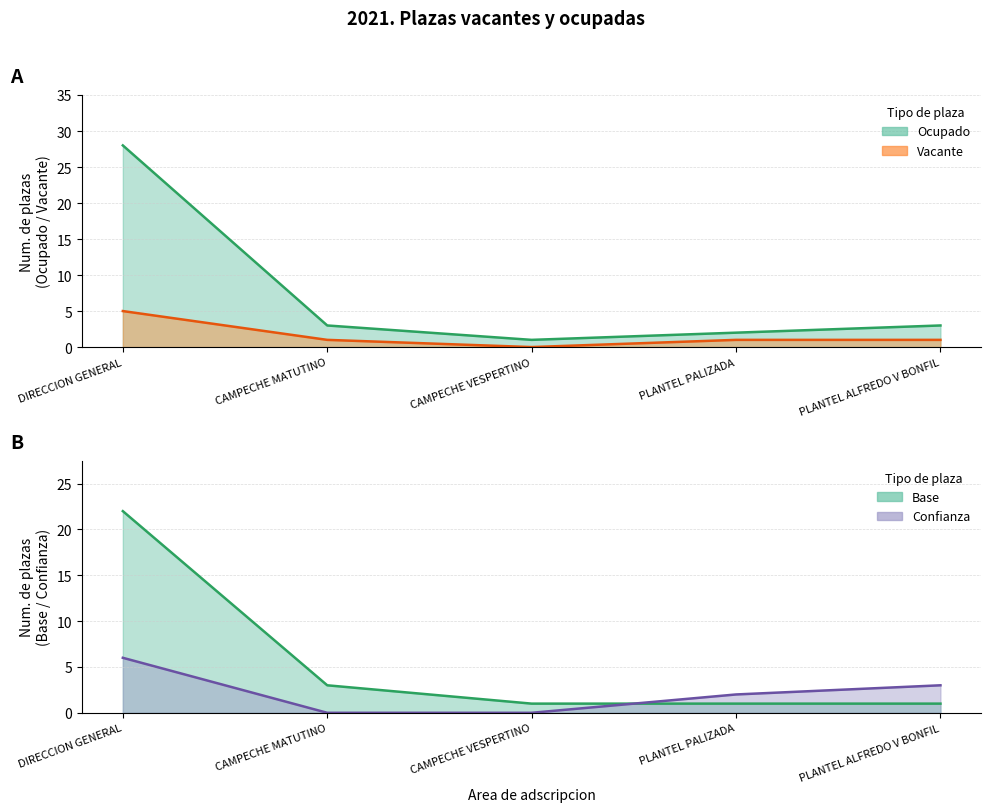

What position from the left is CAMPECHE VESPERTINO?

3